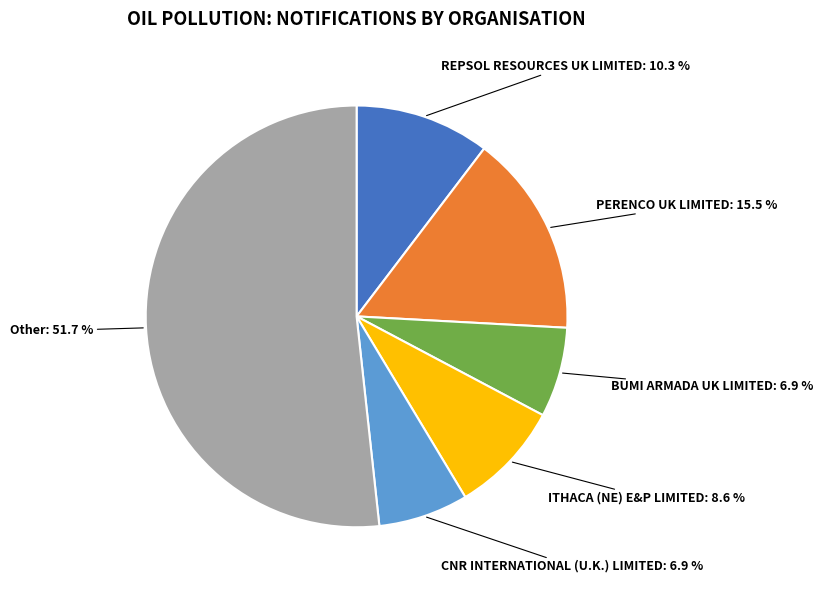

Does any single category account for the majority?

Yes